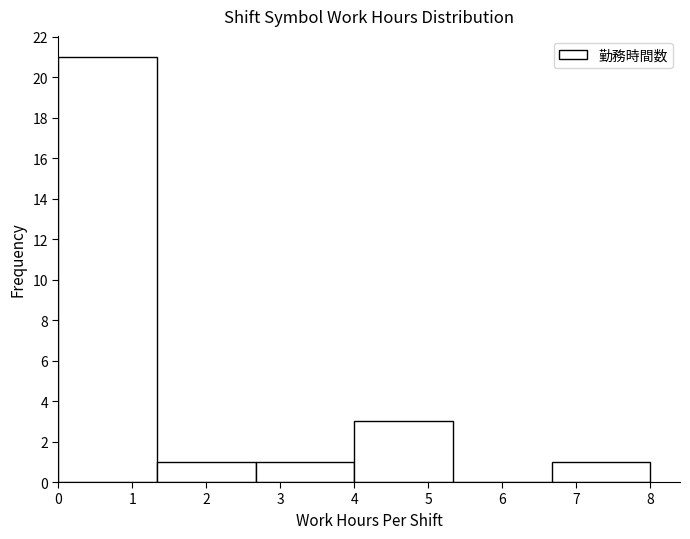

Reading left to right, transcribe this chart: for each bar, give the range it covers on the x-axis and its height. Neither the bar edges nor the heights are printed on the chart, so give them approximately, as read against the axes.

0.0 to 1.3: 21
1.3 to 2.7: 1
2.7 to 4.0: 1
4.0 to 5.3: 3
5.3 to 6.7: 0
6.7 to 8.0: 1